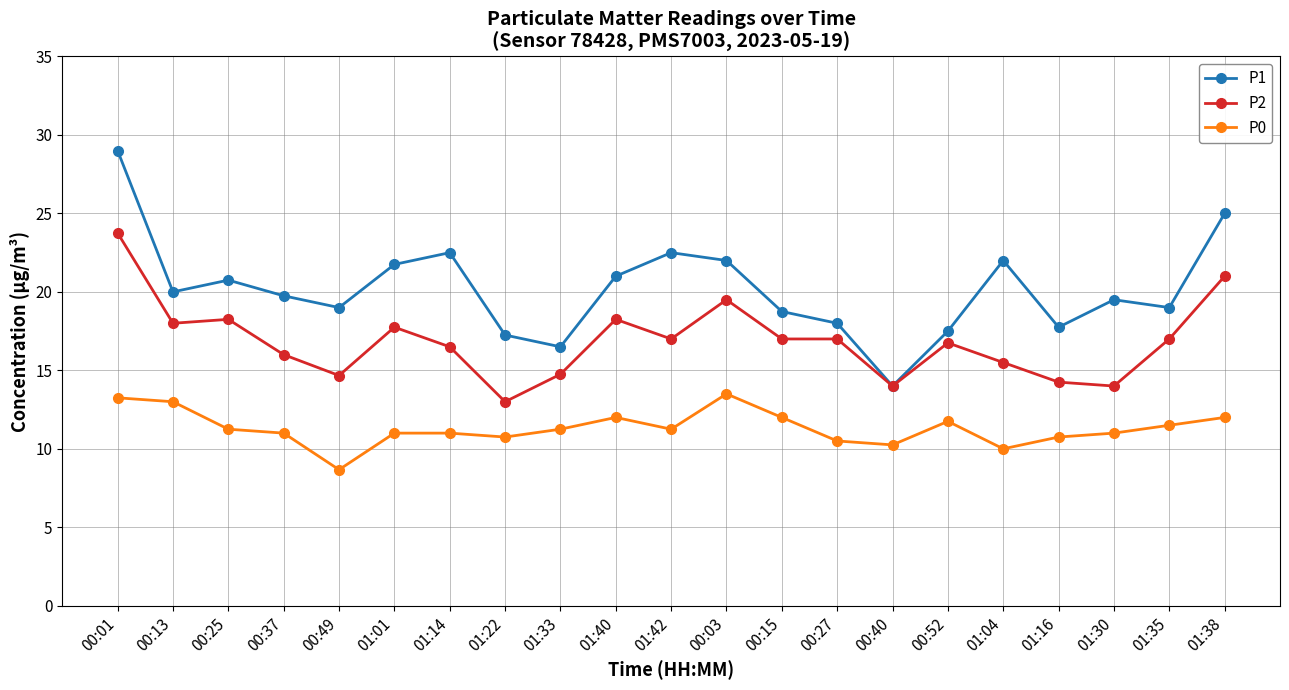

Does the chart display data point markers on the line(s)?

Yes